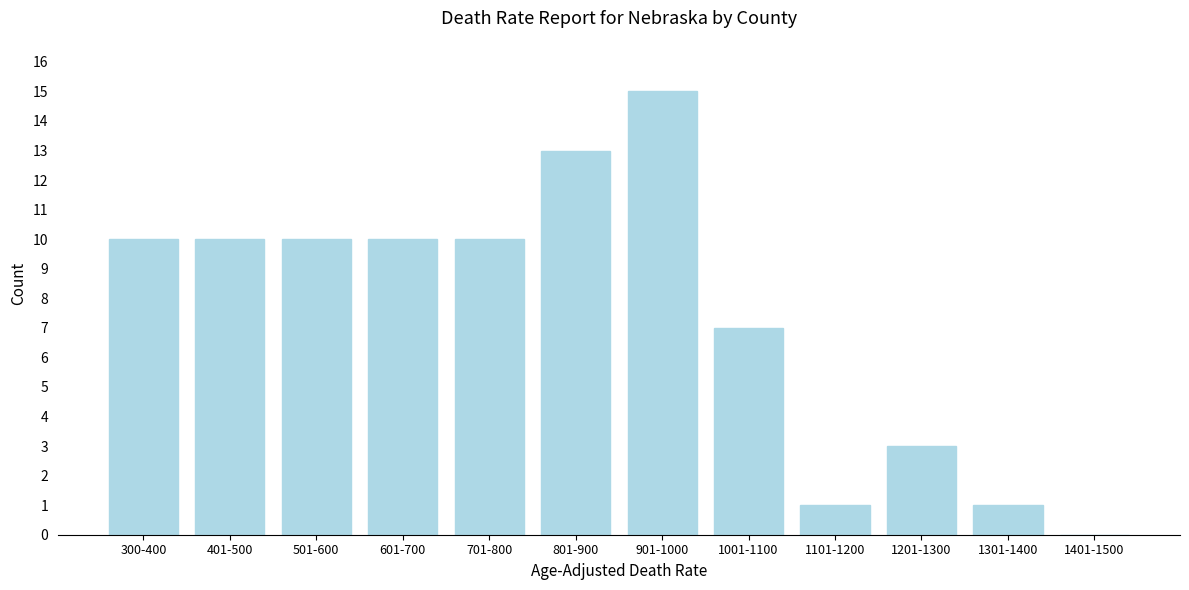

Reading left to right, transcribe all the data shown in this chart.

300-400=10	401-500=10	501-600=10	601-700=10	701-800=10	801-900=13	901-1000=15	1001-1100=7	1101-1200=1	1201-1300=3	1301-1400=1	1401-1500=0